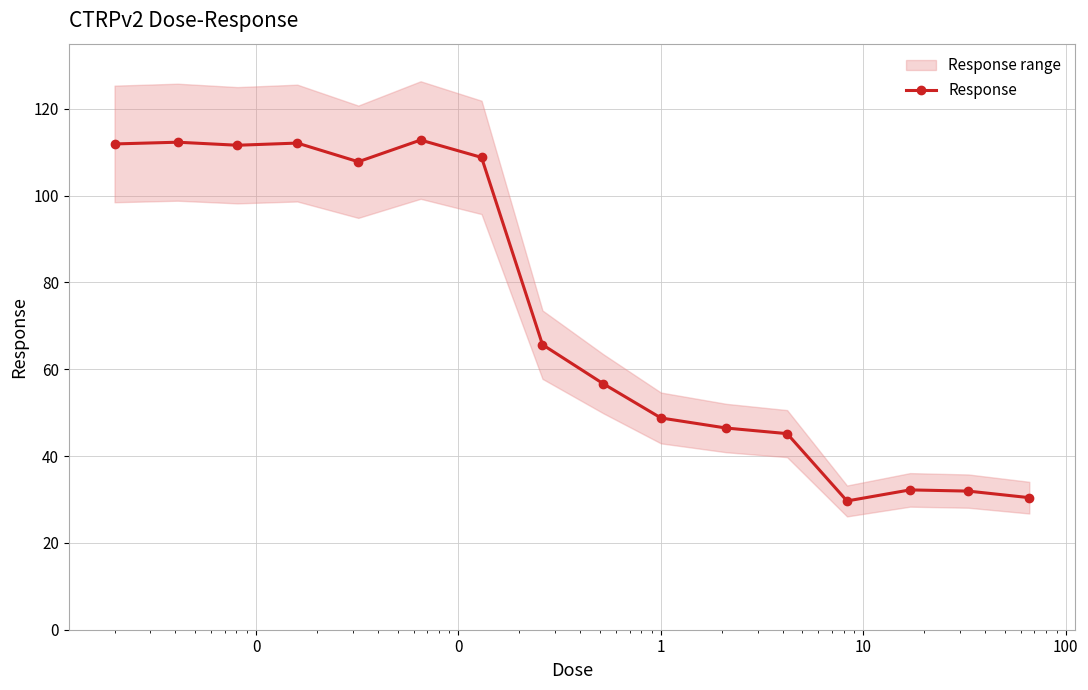

What is the value of the Response point at the 1st from the left?

111.9